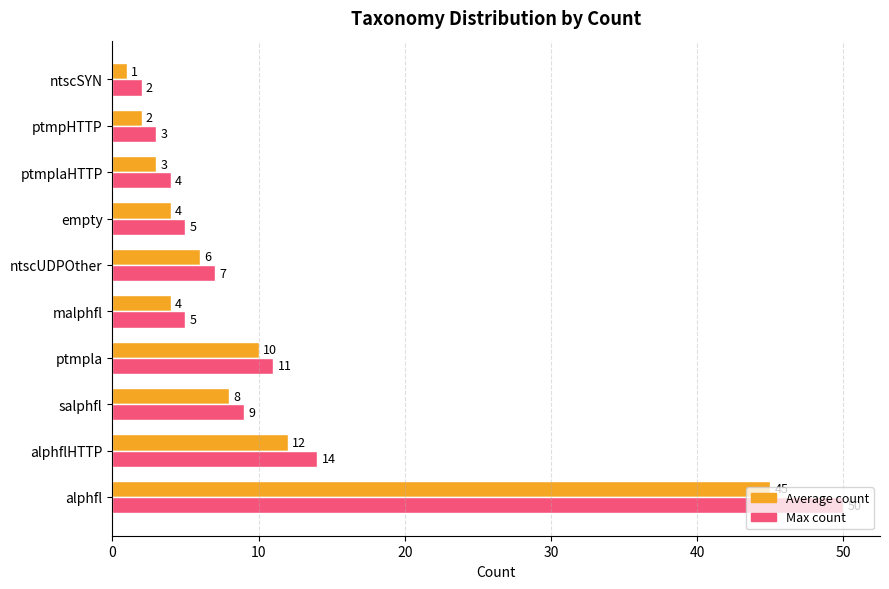

Which series has the largest range (max minus min)?

Max count